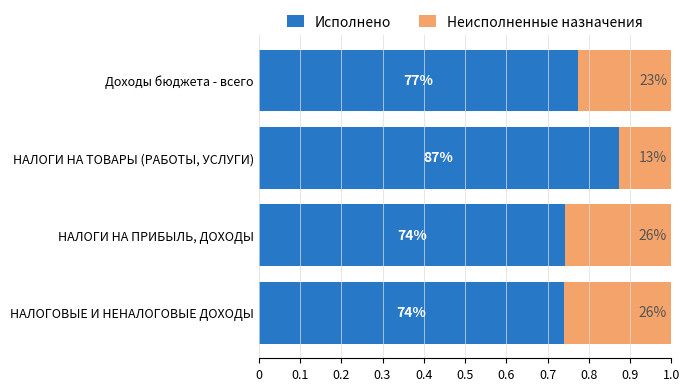

What are all the series names shown in the legend?

Исполнено, Неисполненные назначения